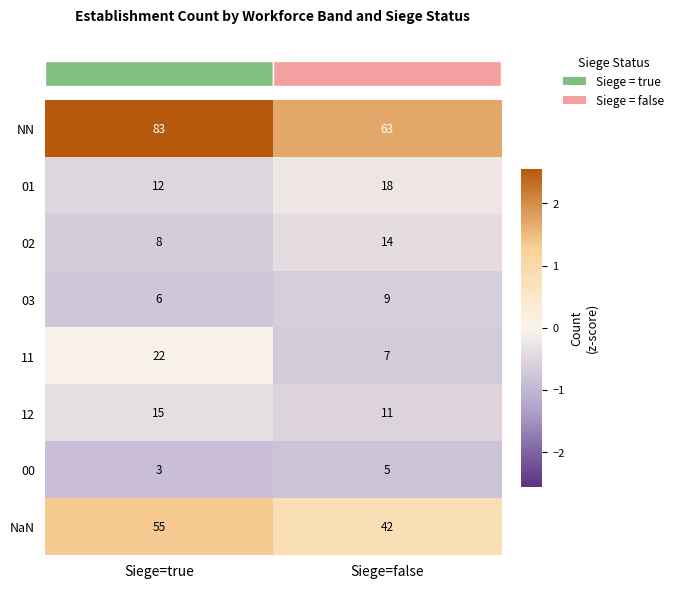

What is the sum of the 00 values at Siege=false and Siege=true?

8